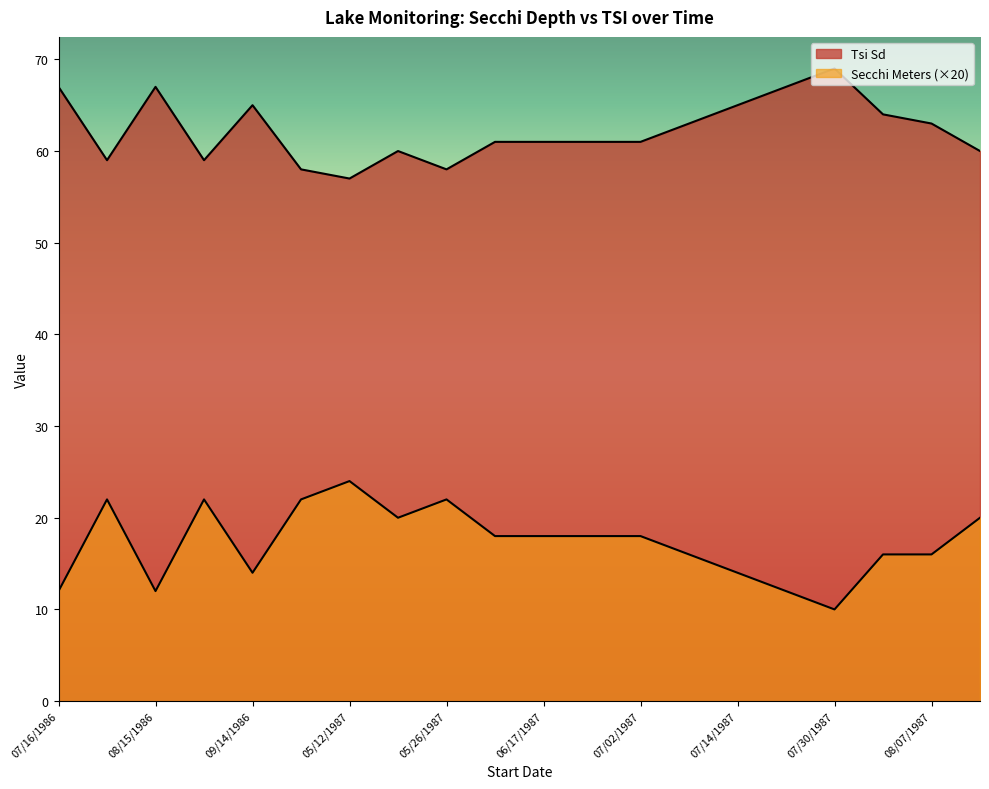

What are all the series names shown in the legend?

Secchi Meters, Tsi Sd